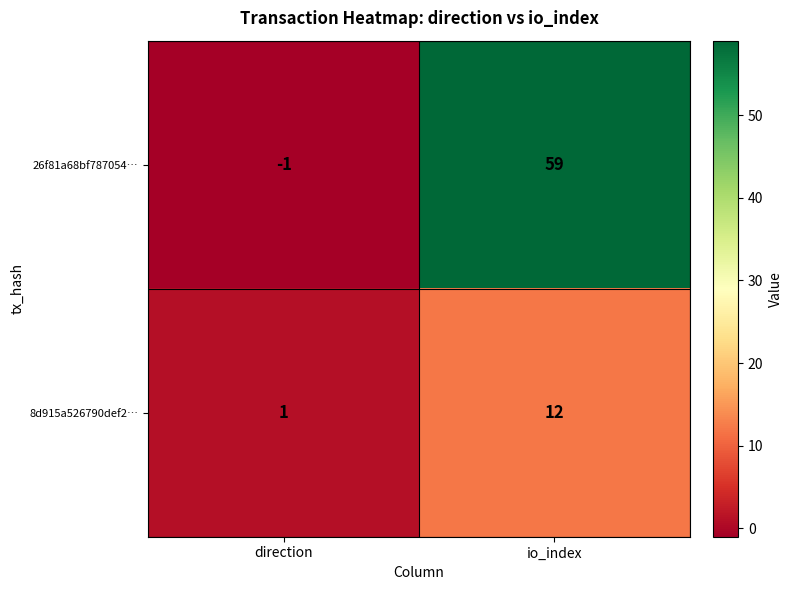

Which label corresponds to the largest value in the chart?

io_index